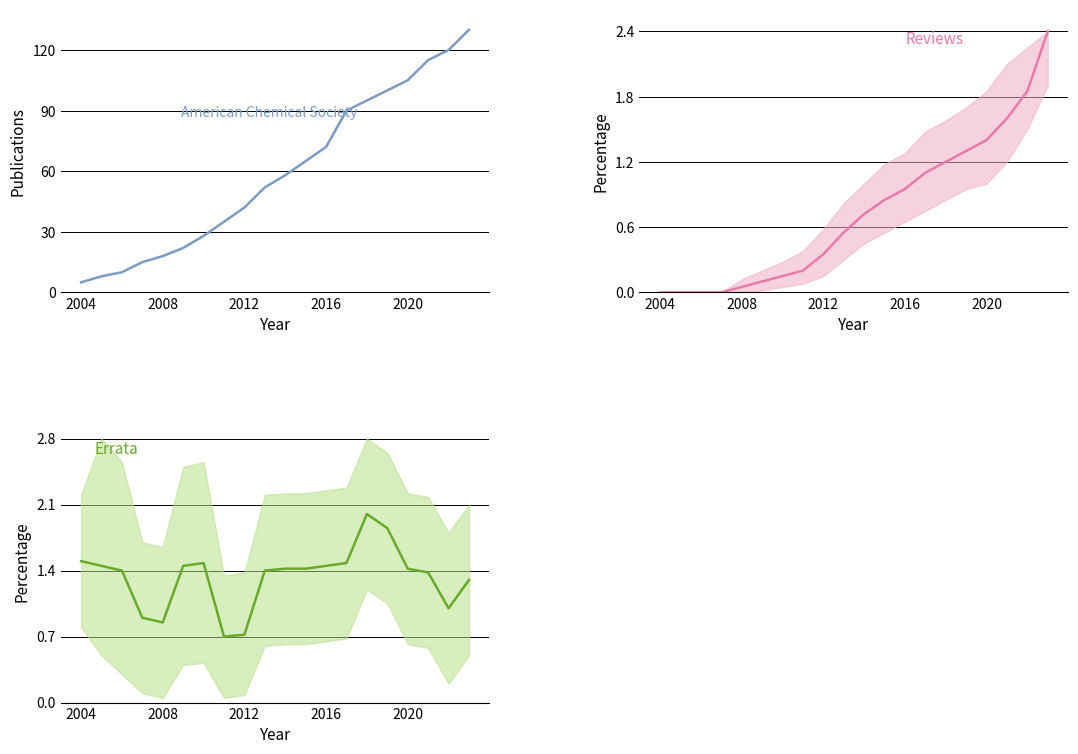

Is it true that Errata equals 1.4 at 2016?

True